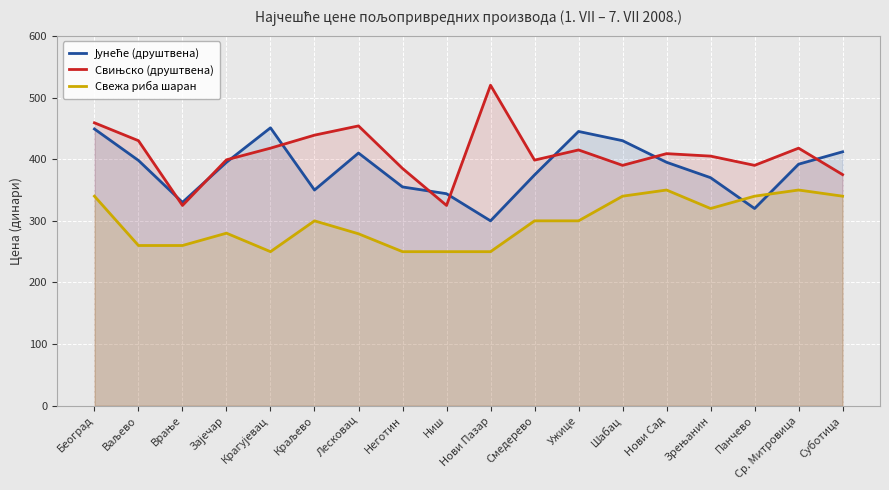

The Свињско (друштвена) series shows 568.0 at Врање. True or false?

False